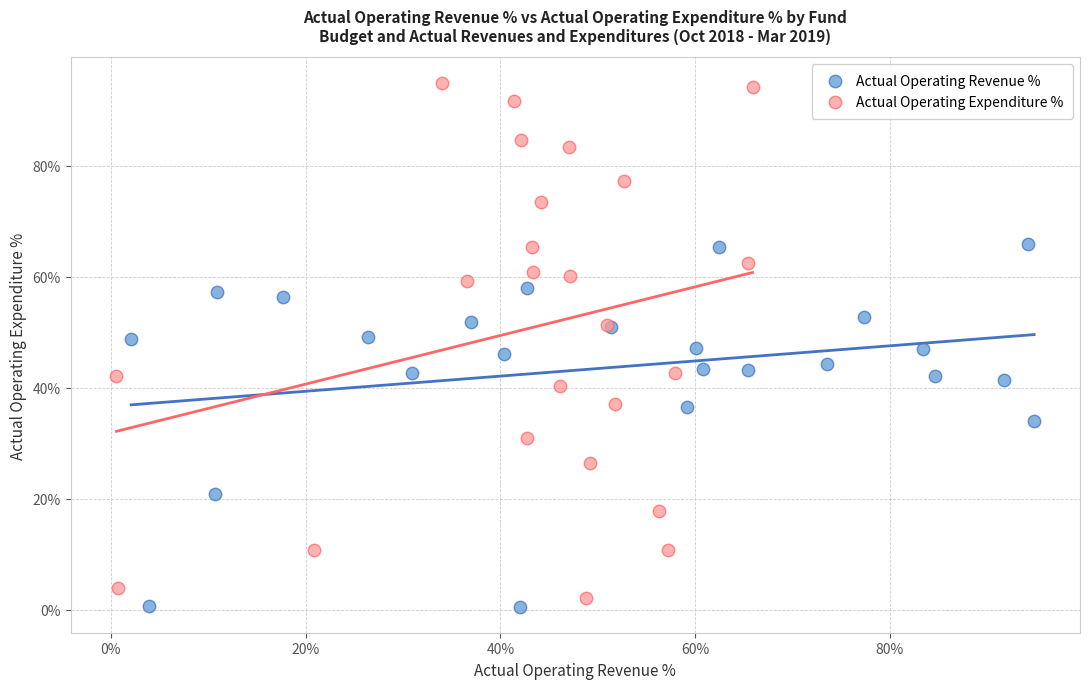

What are all the series names shown in the legend?

Actual Operating Revenue %, Actual Operating Expenditure %